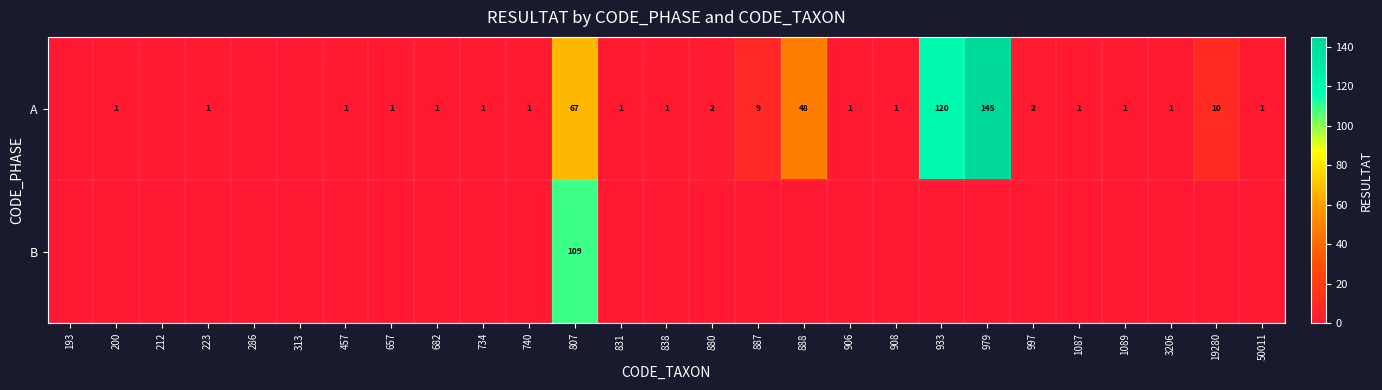

At how many categories does at least one series exceed 128?

1